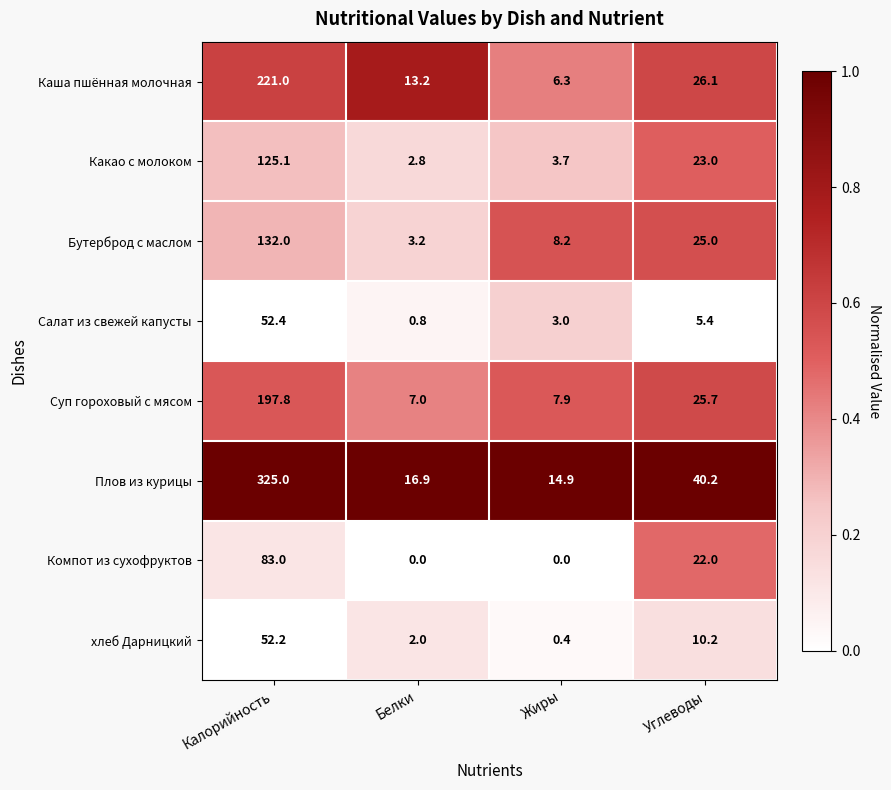

What is the spread (max minus min) of values at Углеводы?

34.8